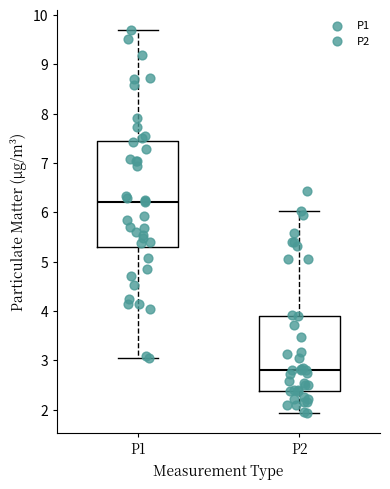

Reading left to right, read every box against the y-axis: the position of its median line, the range the box covers, and the ends of its whiskers. The values are not printed on the chart, so give them approximately, as read against the axis.

P1: median 6.2, box 5.3 to 7.4, whiskers 3.1 to 9.7
P2: median 2.8, box 2.4 to 3.9, whiskers 1.9 to 6.0